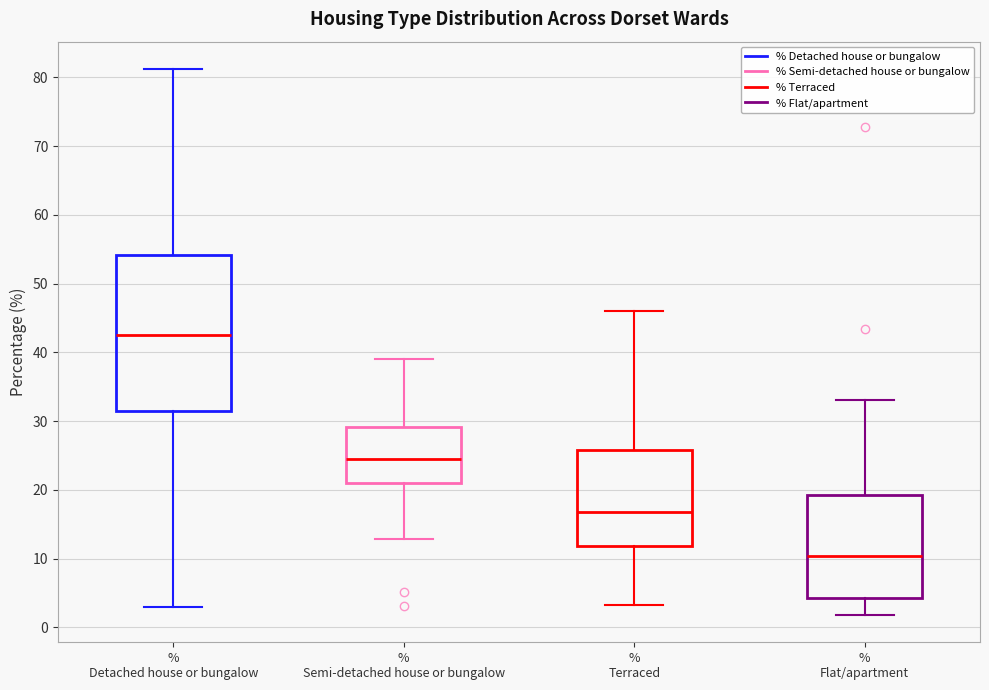

Reading left to right, read every box against the y-axis: the position of its median line, the range the box covers, and the ends of its whiskers. The values are not printed on the chart, so give them approximately, as read against the axis.

% Detached house or bungalow: median 43, box 31 to 54, whiskers 3 to 81
% Semi-detached house or bungalow: median 24, box 21 to 29, whiskers 13 to 39
% Terraced: median 17, box 12 to 26, whiskers 3 to 46
% Flat/apartment: median 10, box 4 to 19, whiskers 2 to 33